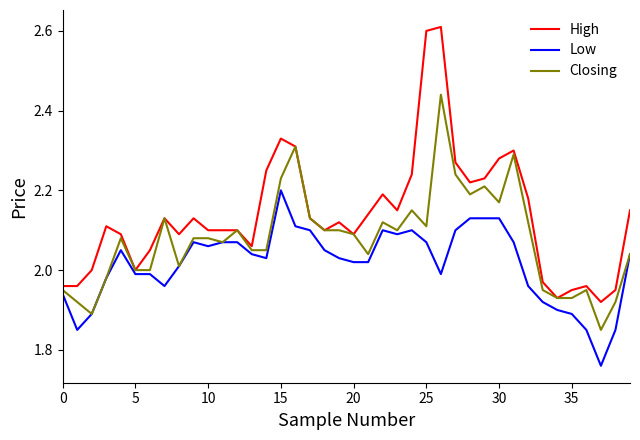

Rank the series by their average value, from highest to lowest.

High, Closing, Low